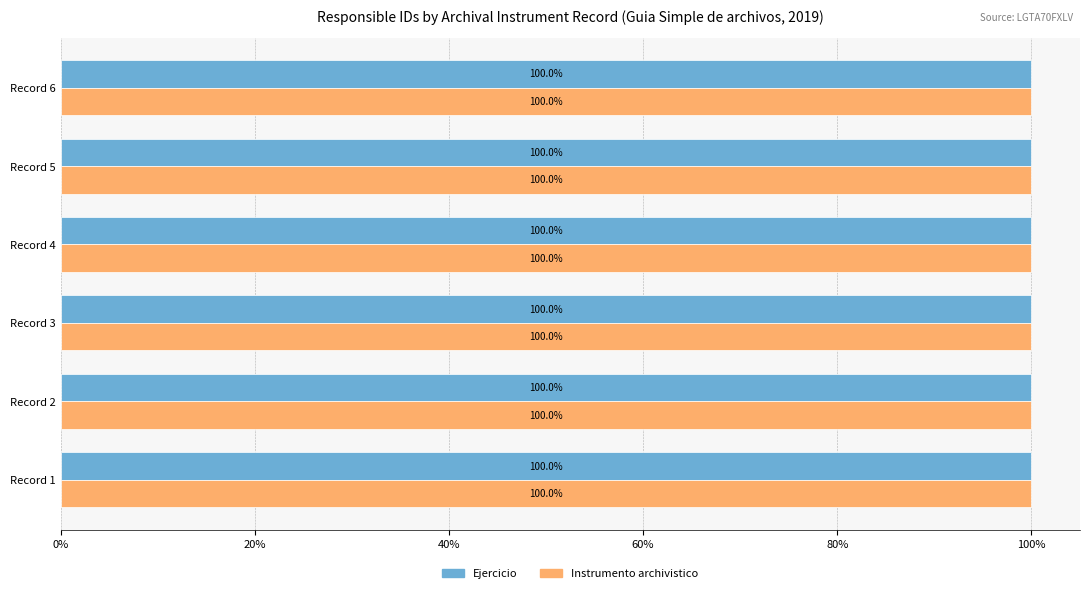

What are all the series names shown in the legend?

Ejercicio, Instrumento archivistico